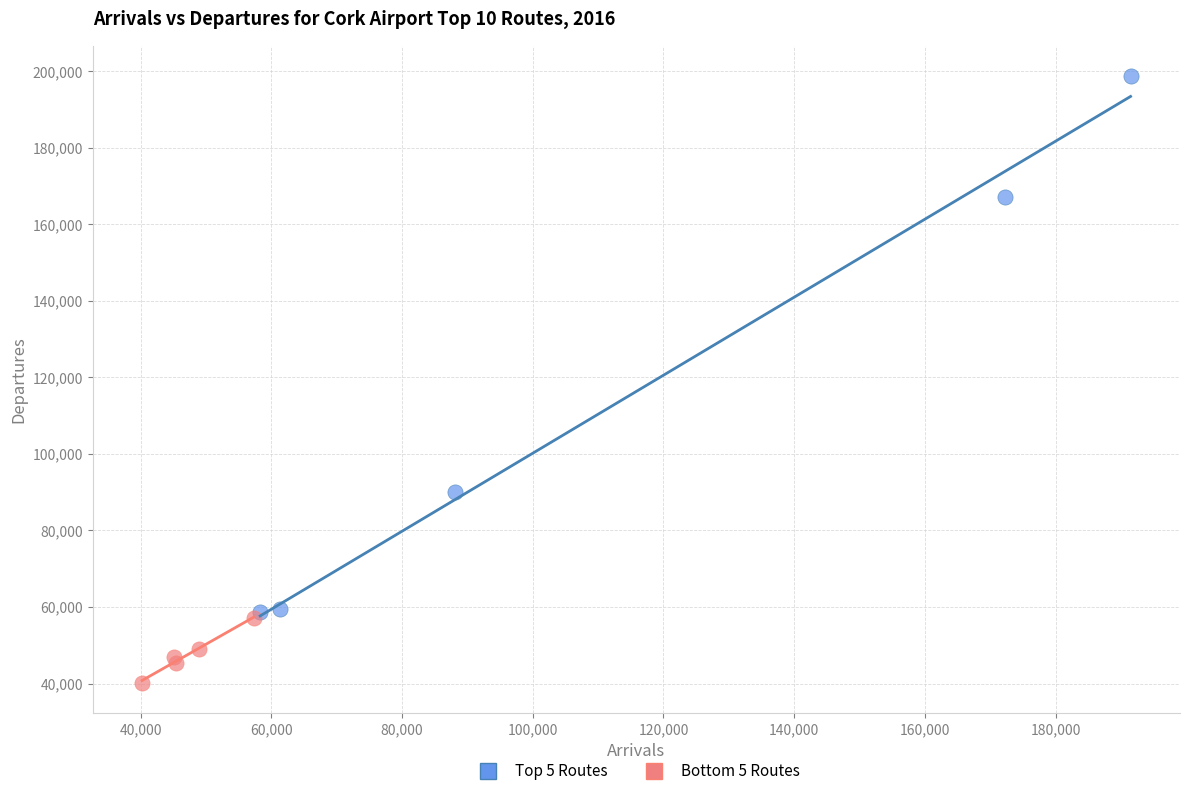

Which series reaches the maximum Y coordinate?

Top 5 Routes